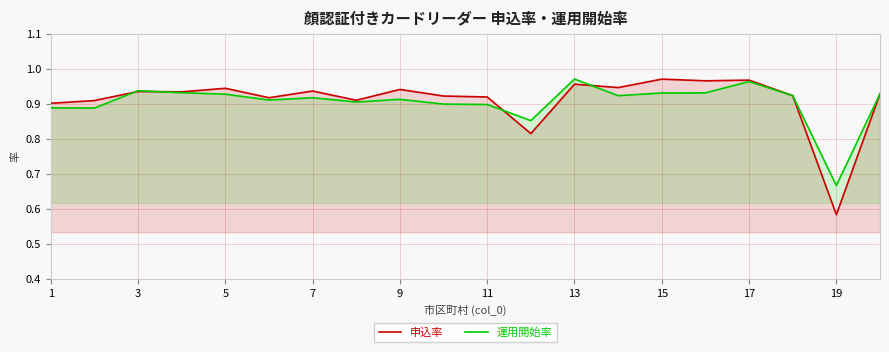

At how many categories does at least one series exceed 0?

20